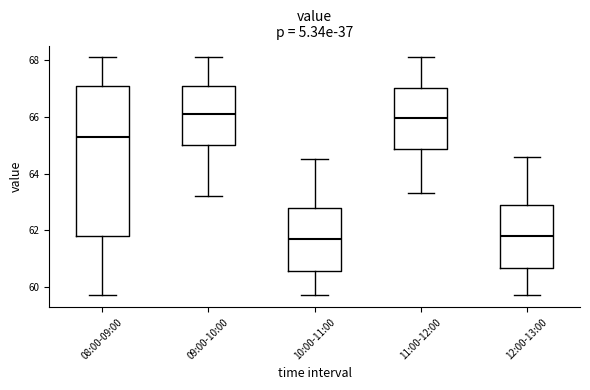

Where is the lower edge of the box for 11:00-12:00 on the y-axis? The values are not printed on the chart, so give them approximately, as read against the axis.

64.8